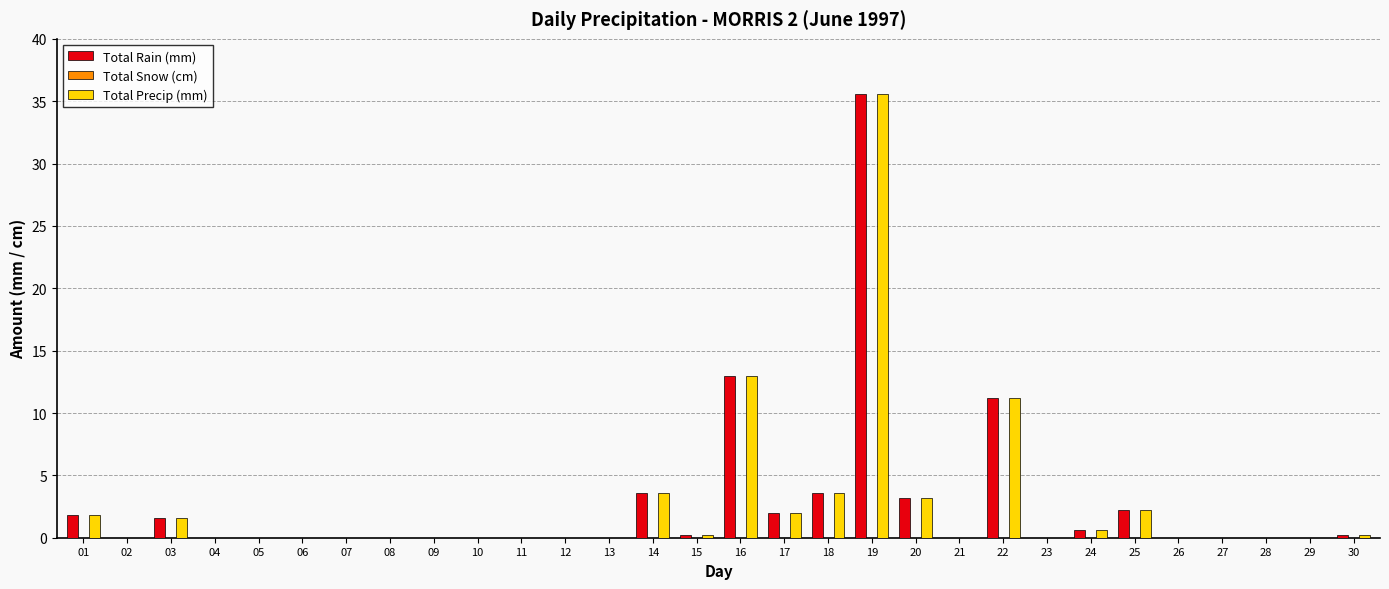

Where is Total Precip (mm) nearest to the value 17?

16